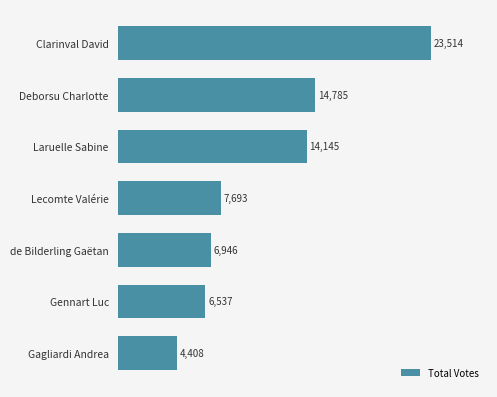

Are the bars grouped side by side (vs. stacked)?

No